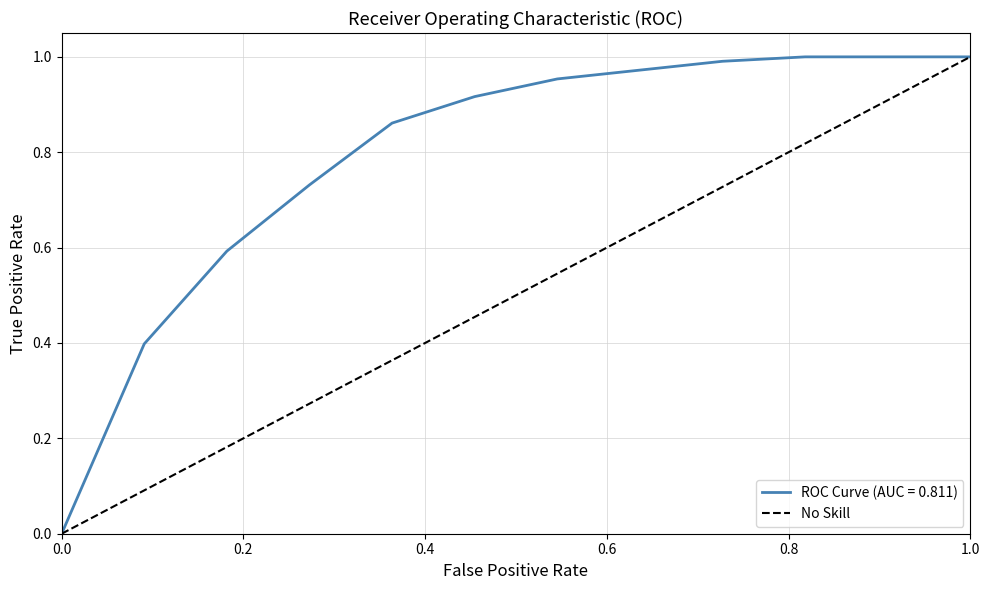

Count the values in the range 0 to 1.

2